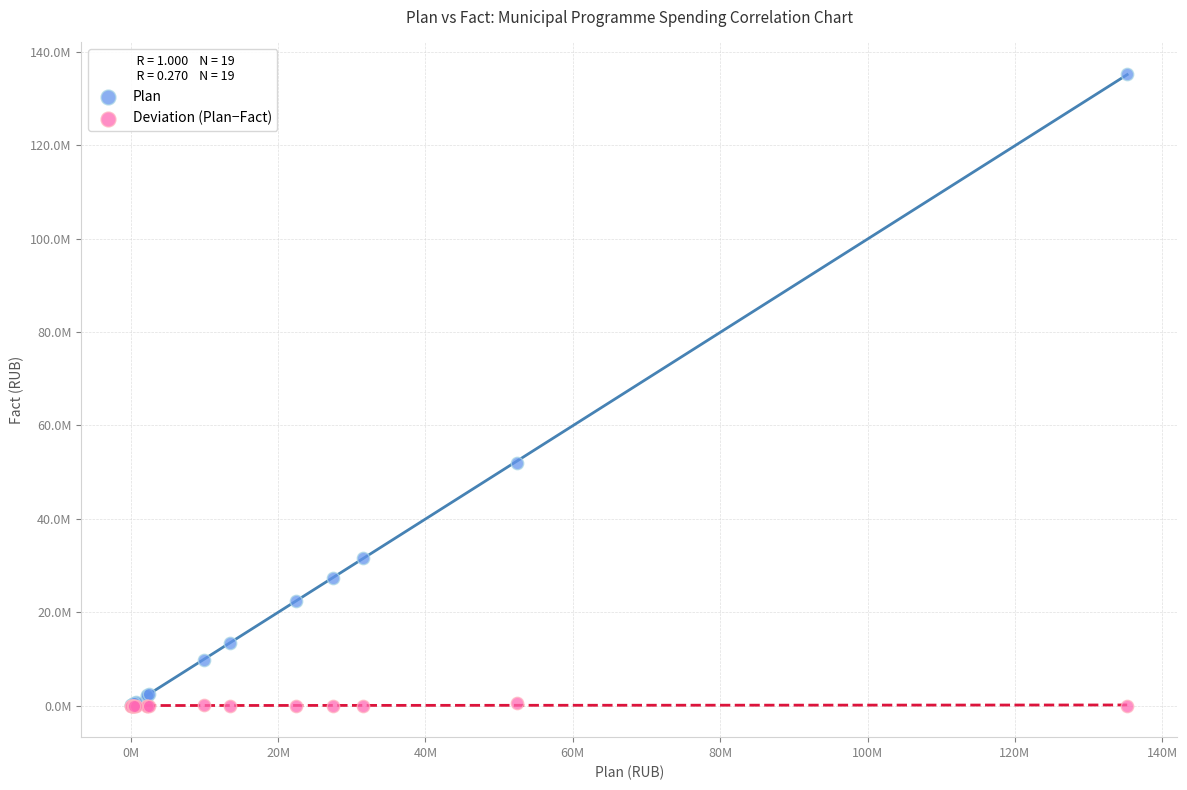

What are all the series names shown in the legend?

Plan, Deviation (Plan−Fact)